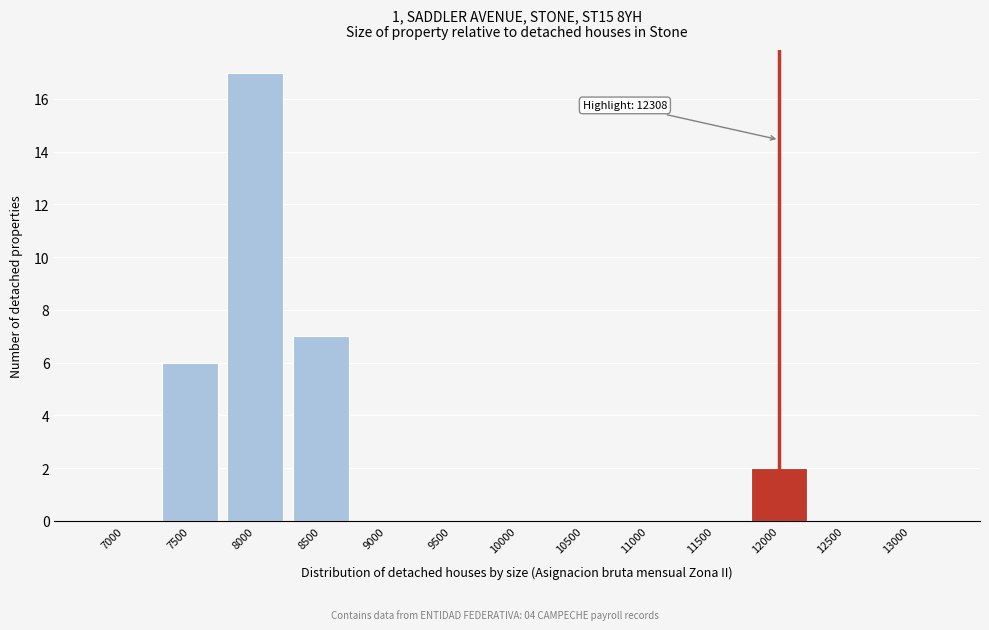

Reading left to right, transcribe all the data shown in this chart.

7000=0	7500=6	8000=17	8500=7	9000=0	9500=0	10000=0	10500=0	11000=0	11500=0	12000=2	12500=0	13000=0